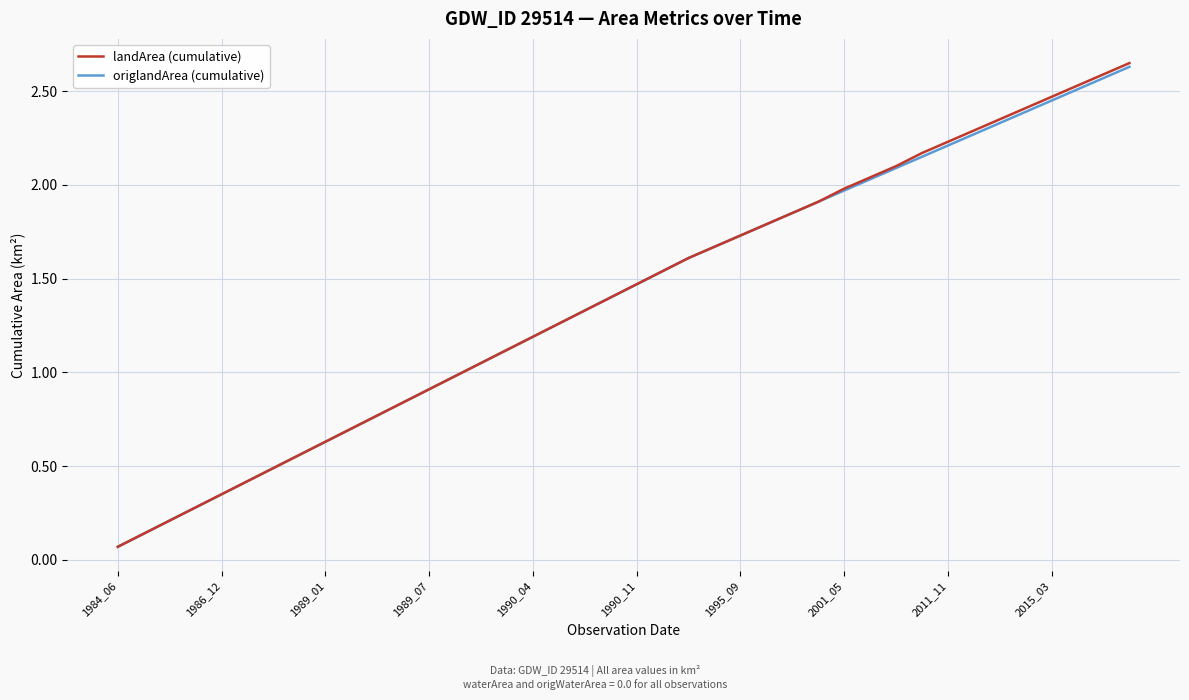

Which series has the largest range (max minus min)?

landArea (cumulative)